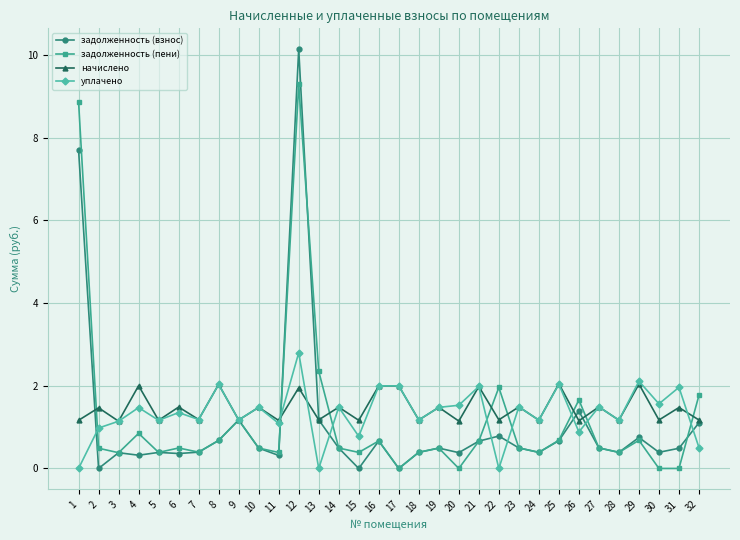

Is this an area chart (filled region under the line)?

No